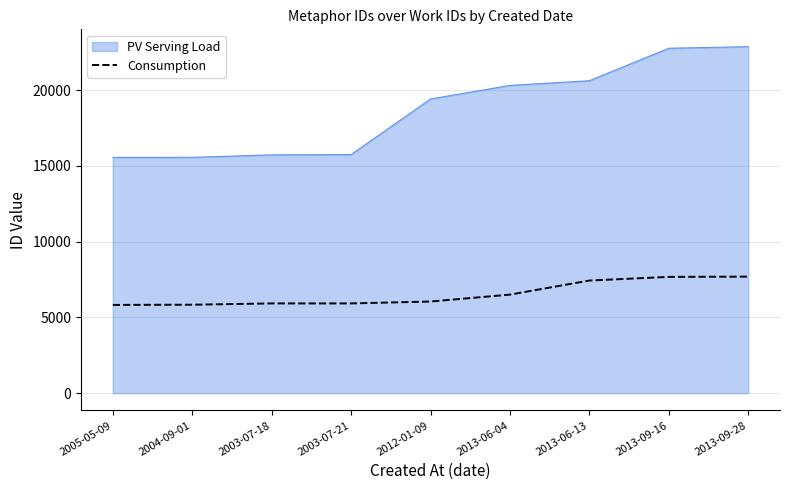

Which series has the widest spread of values?

PV Serving Load